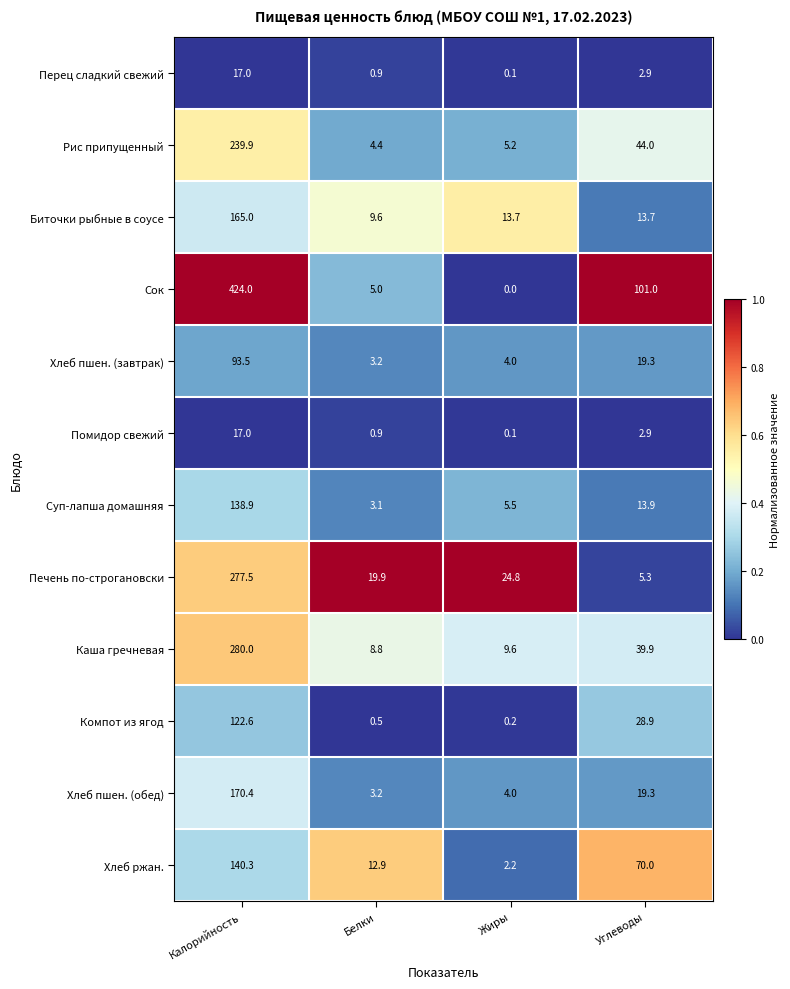

What is the spread (max minus min) of values at Белки?

19.4